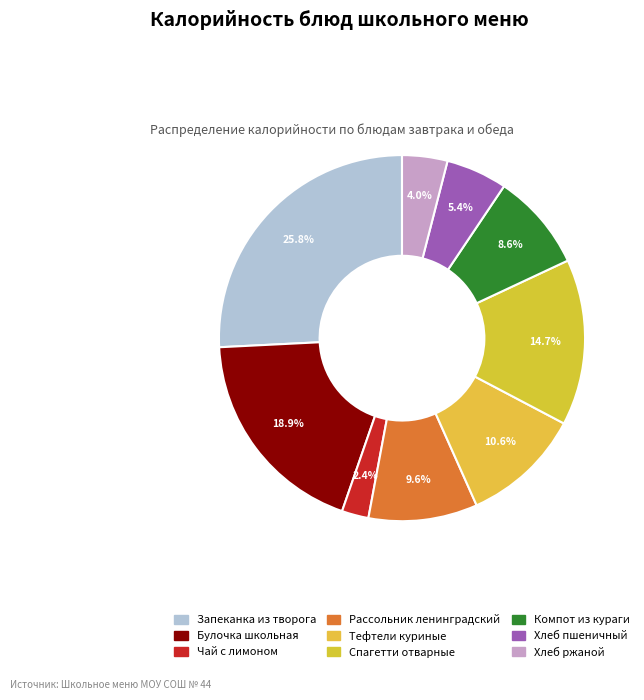

To the nearest percent, what portion does Чай с лимоном represent?

2%